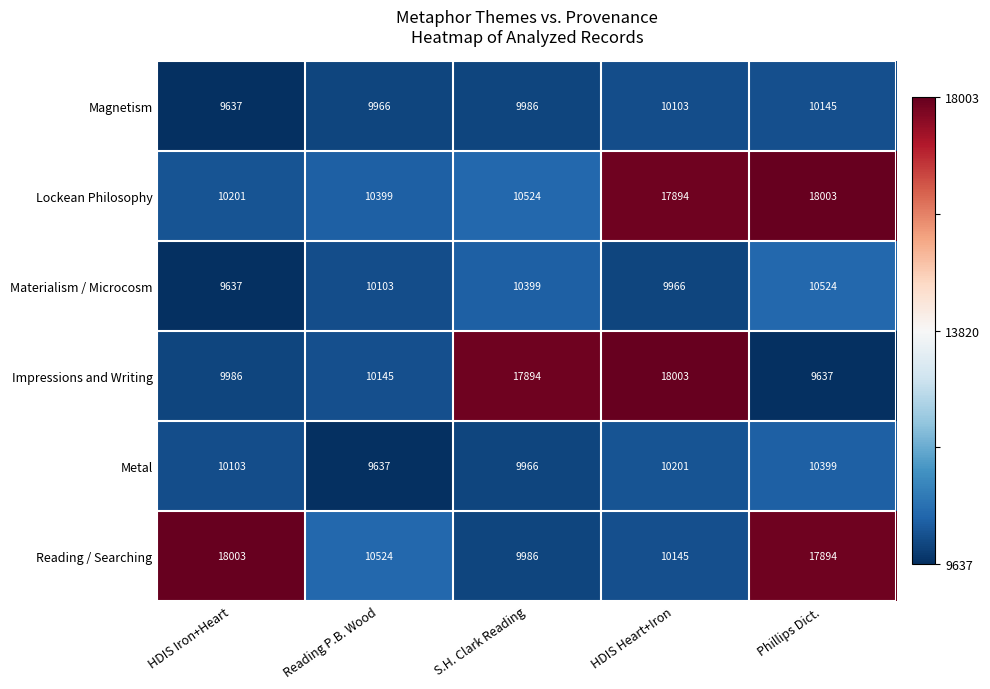

Reading left to right, extract all data points from this chart.

Magnetism: 9637	9966	9986	10103	10145
Lockean Philosophy: 10201	10399	10524	17894	18003
Materialism / Microcosm: 9637	10103	10399	9966	10524
Impressions and Writing: 9986	10145	17894	18003	9637
Metal: 10103	9637	9966	10201	10399
Reading / Searching: 18003	10524	9986	10145	17894